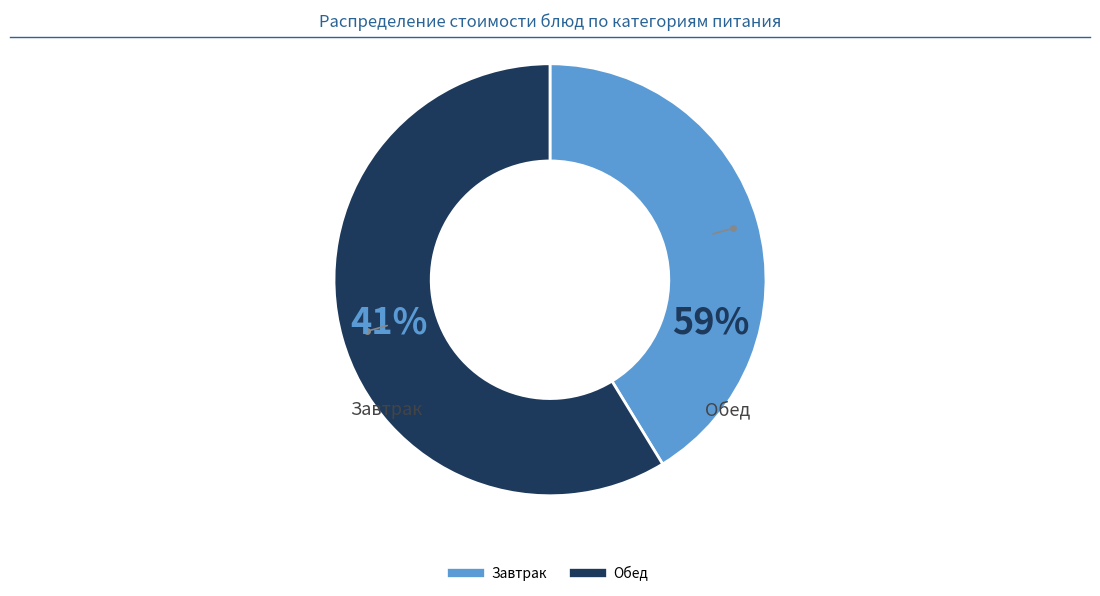

Does any single category account for the majority?

Yes